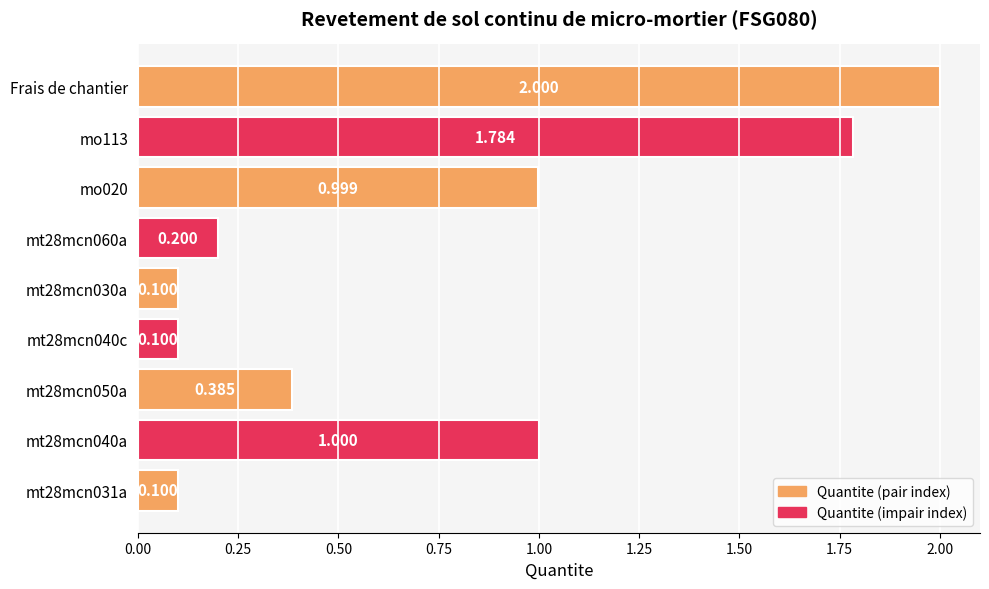

Which has a higher value, mt28mcn040c or Frais de chantier?

Frais de chantier